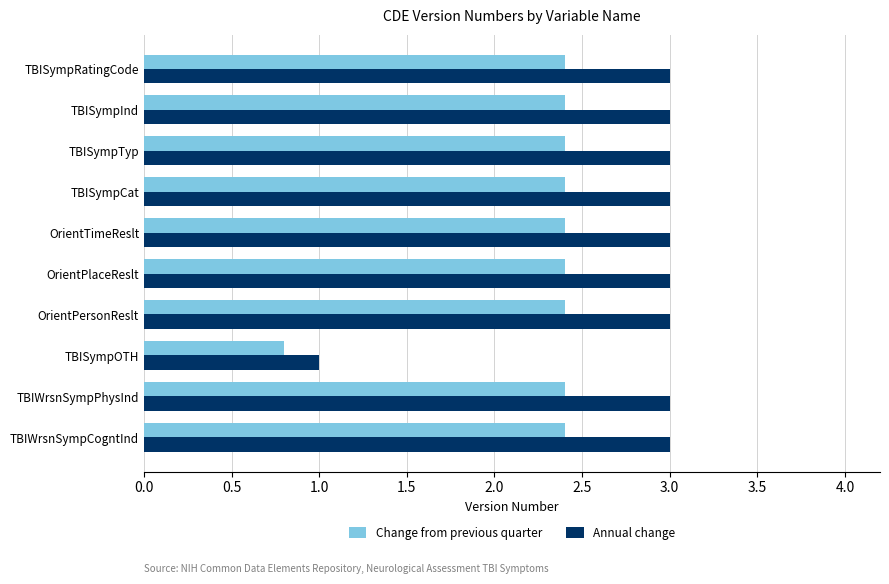

What is the maximum value for Annual change?

3.0